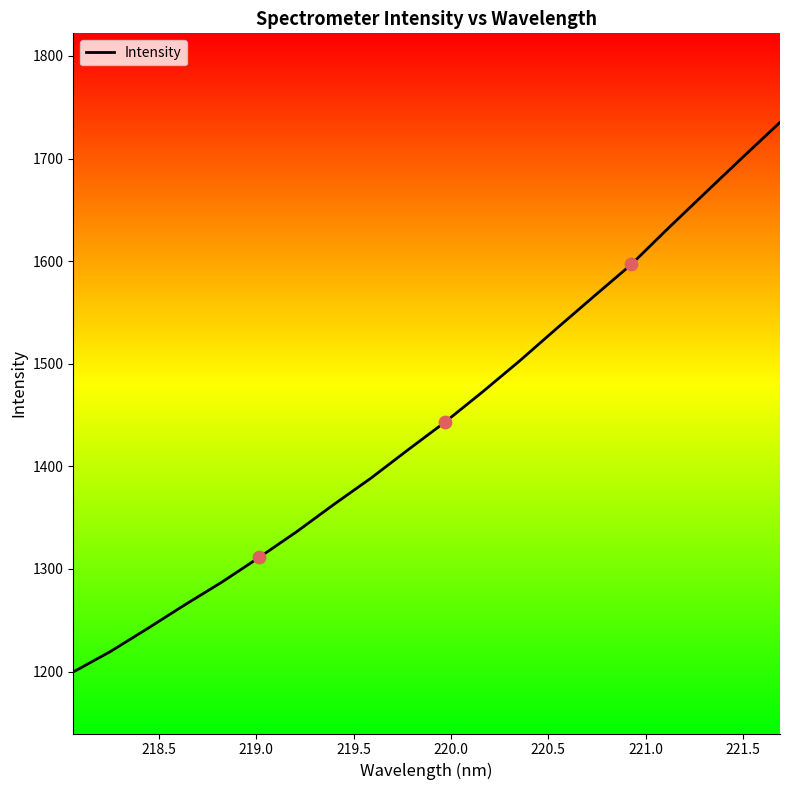

What is the difference between the maximum and minimum values?

535.7